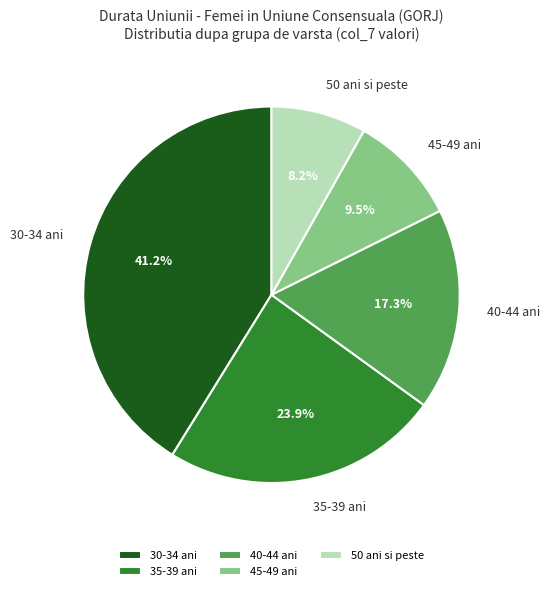

Rank the categories by value from highest to lowest.

30-34 ani, 35-39 ani, 40-44 ani, 45-49 ani, 50 ani si peste